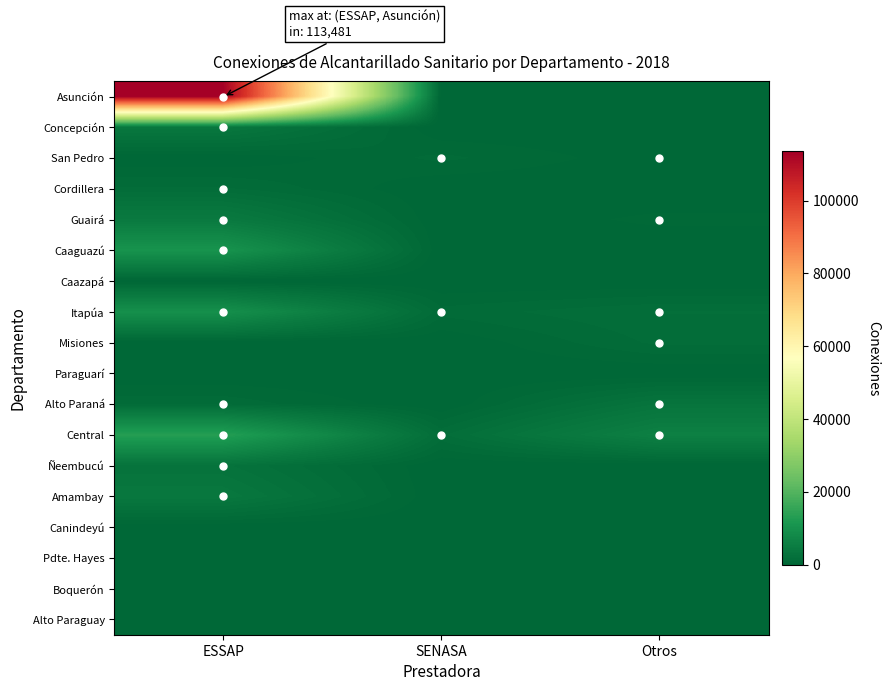

At which category does the chart reach its peak across all series?

ESSAP